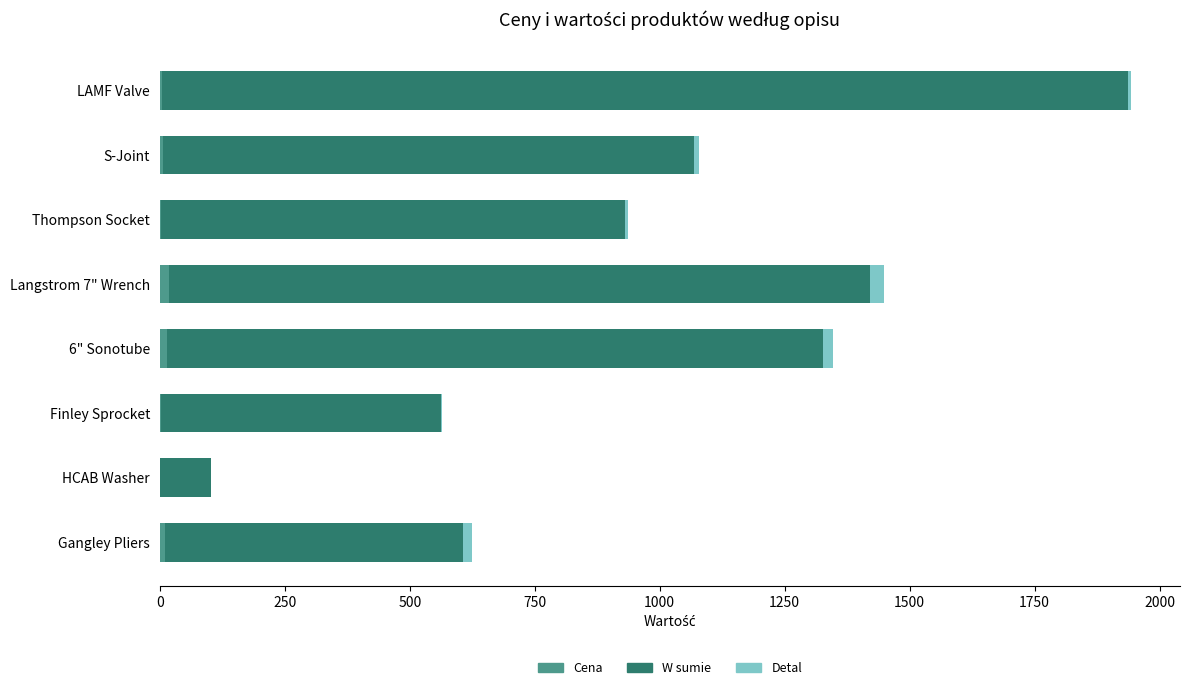

At which category is the sum across all series the highest?

LAMF Valve